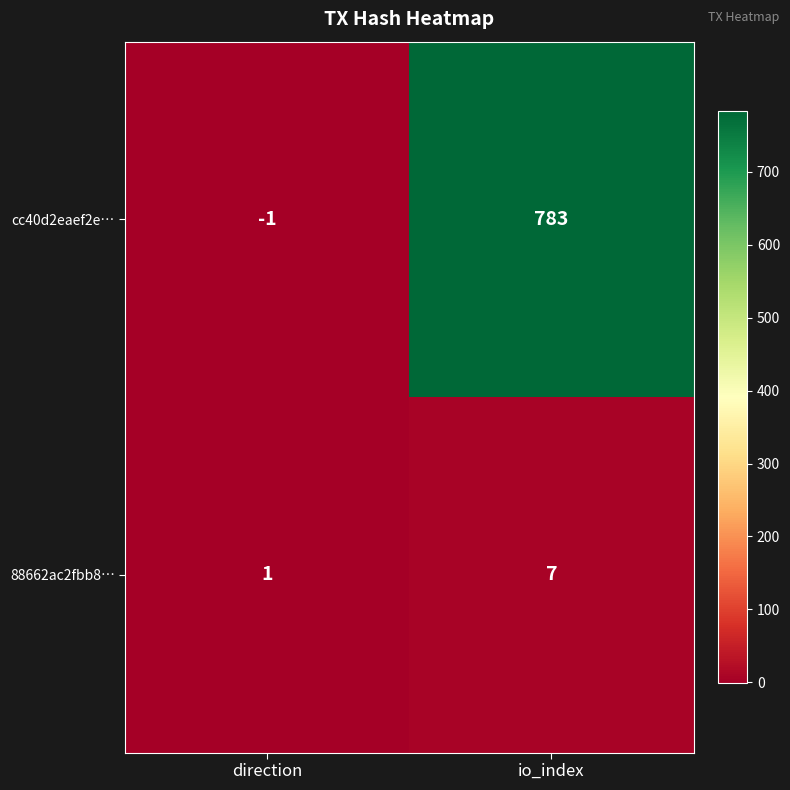

How many series are shown in this chart?

2